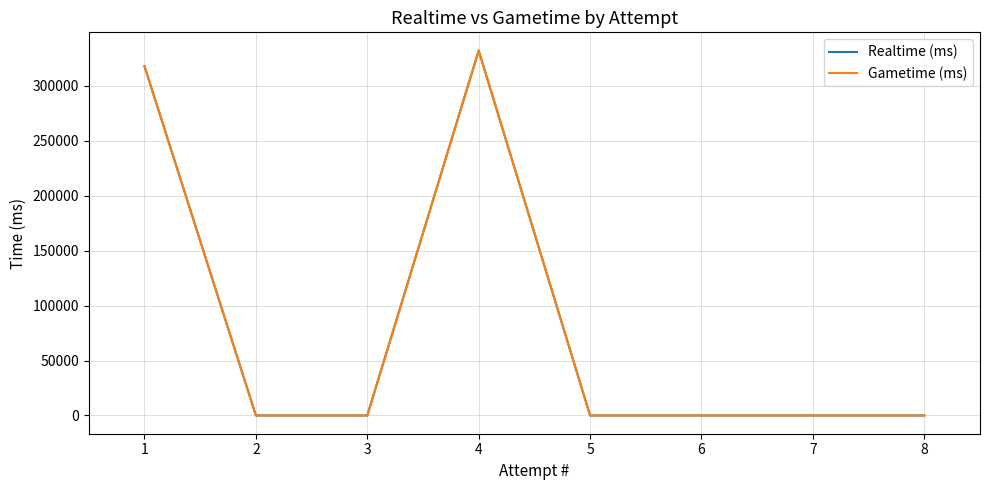

Between 7 and 5, which series saw the biggest shift?

Realtime (ms)